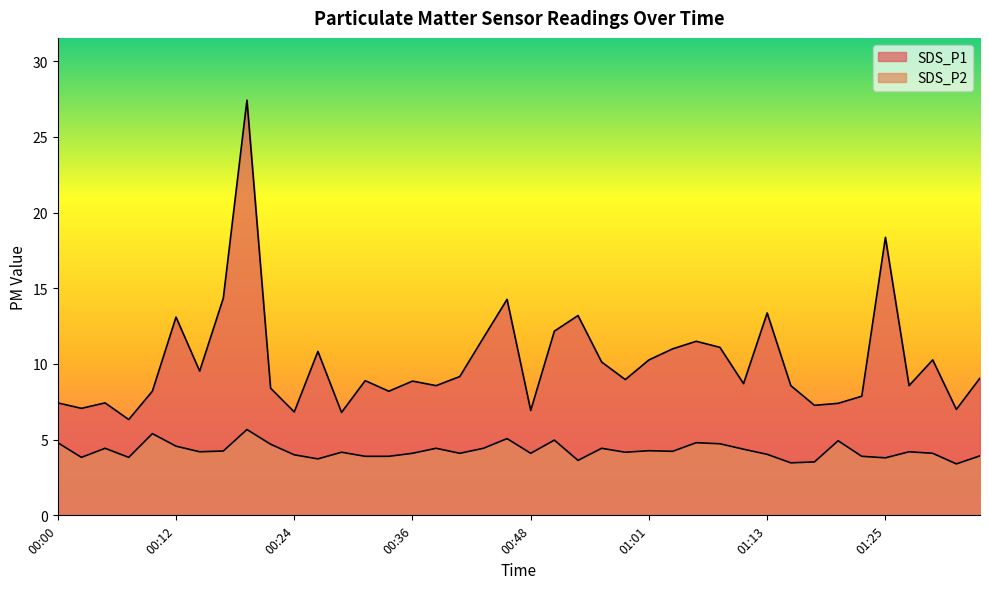

What is the maximum value shown in the chart?

27.4